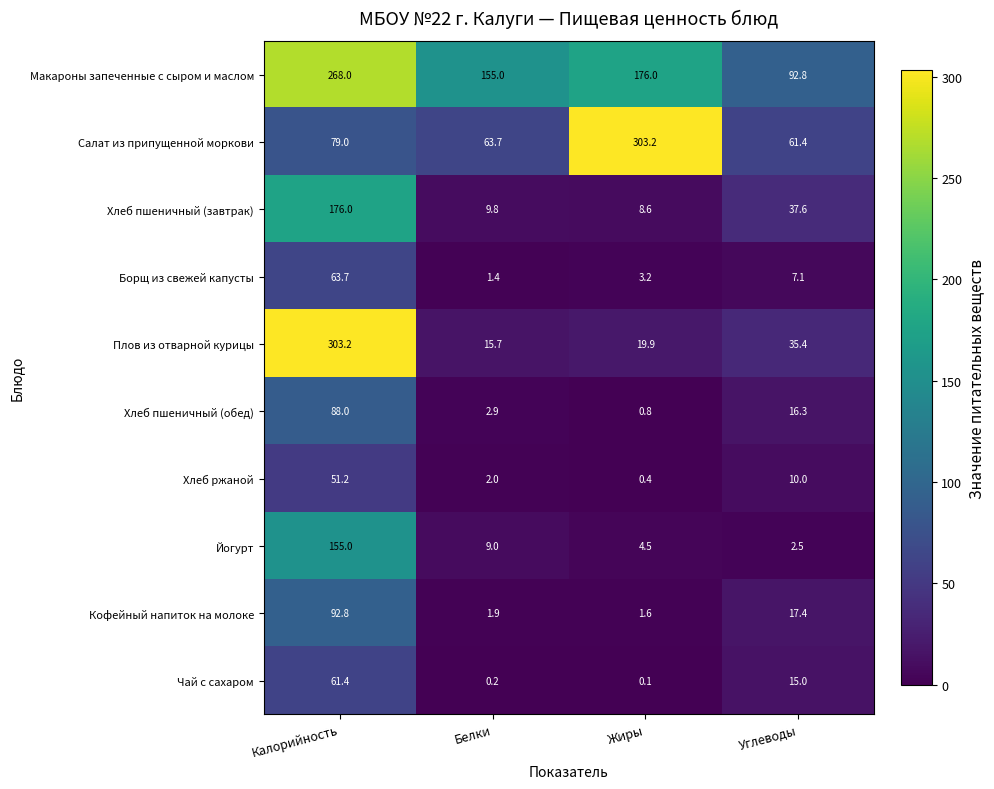

At Углеводы, list the series in order from smallest to largest.

Йогурт, Борщ из свежей капусты, Хлеб ржаной, Чай с сахаром, Хлеб пшеничный (обед), Кофейный напиток на молоке, Плов из отварной курицы, Хлеб пшеничный (завтрак), Салат из припущенной моркови, Макароны запеченные с сыром и маслом